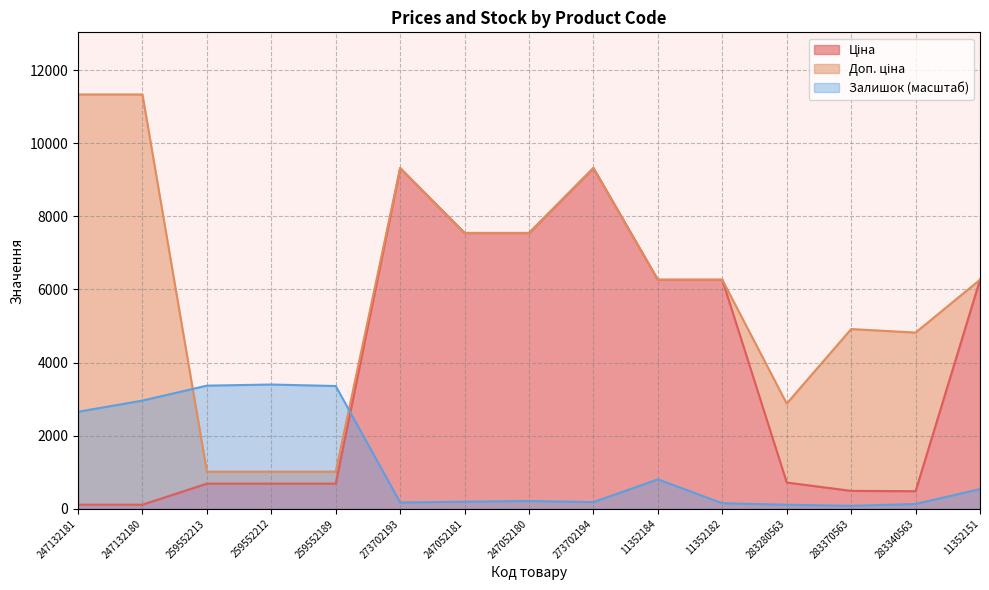

What is the average value of the Доп. ціна series?

6058.2